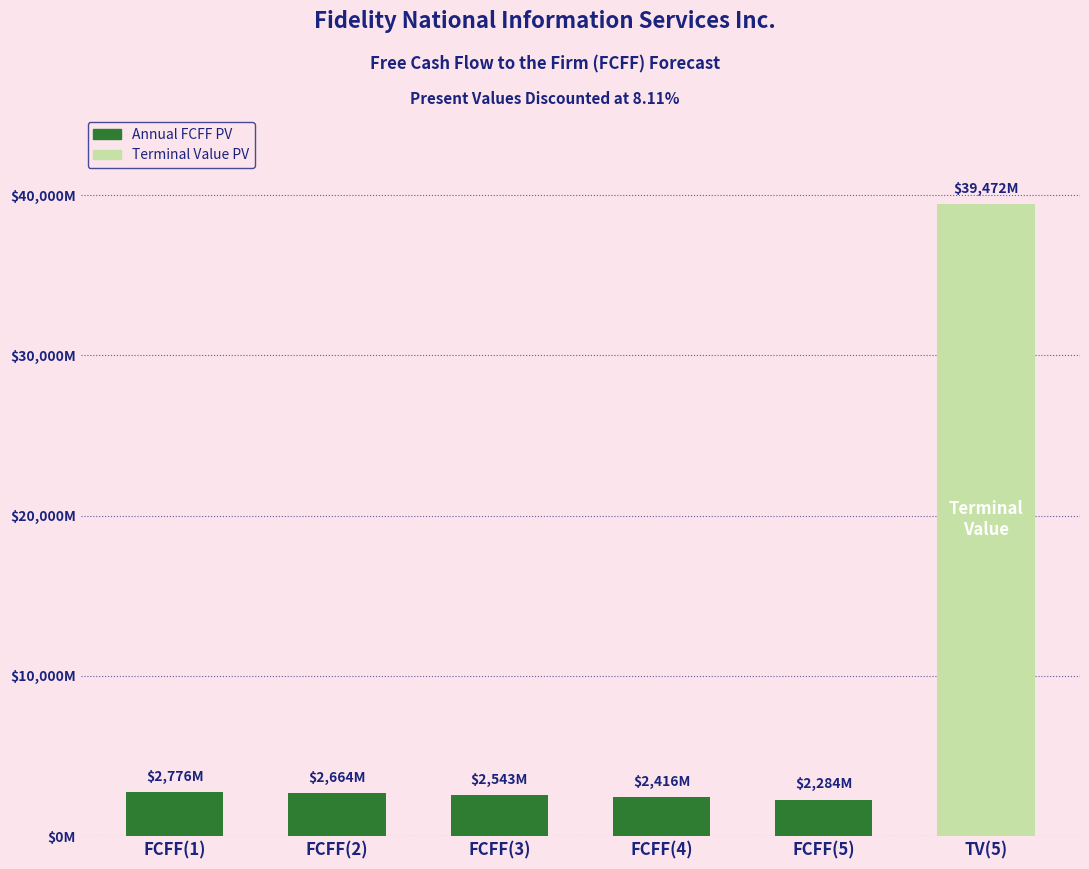

Which has a higher value, FCFF(5) or FCFF(3)?

FCFF(3)